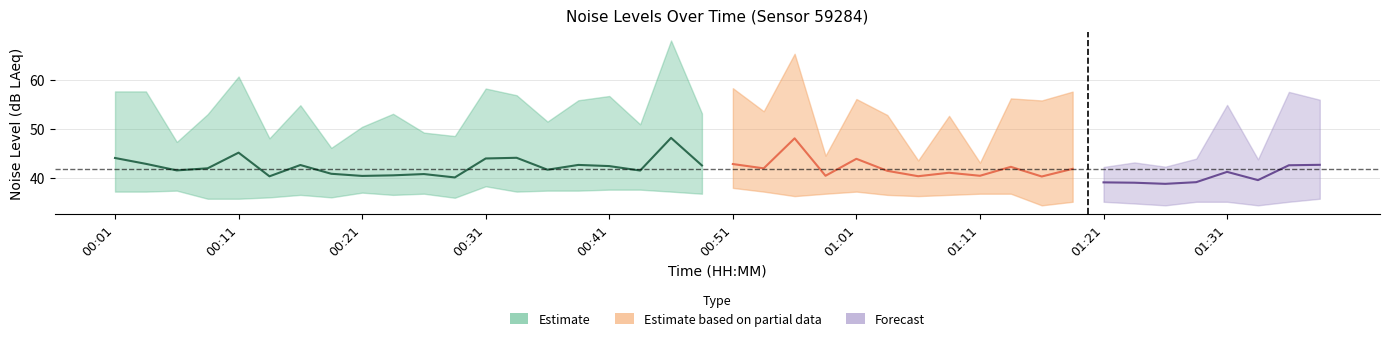

True or false: noise_LA_max and noise_LA_min intersect in this chart.

False